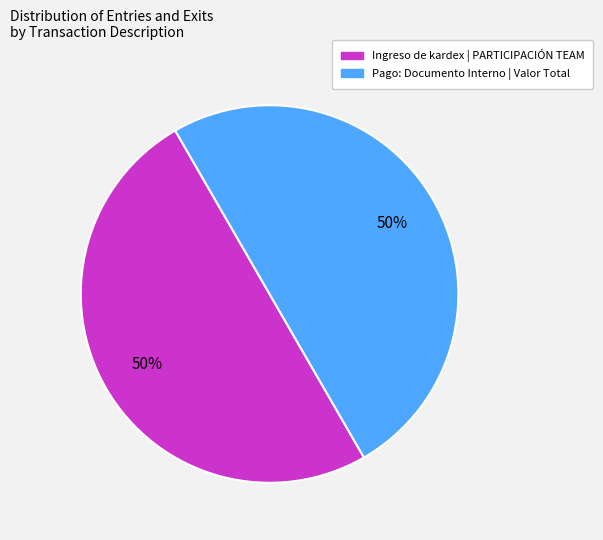

What is the ratio of the value at Ingreso de kardex | PARTICIPACIÓN TEAM to the value at Pago: Documento Interno | Valor Total?

1.0